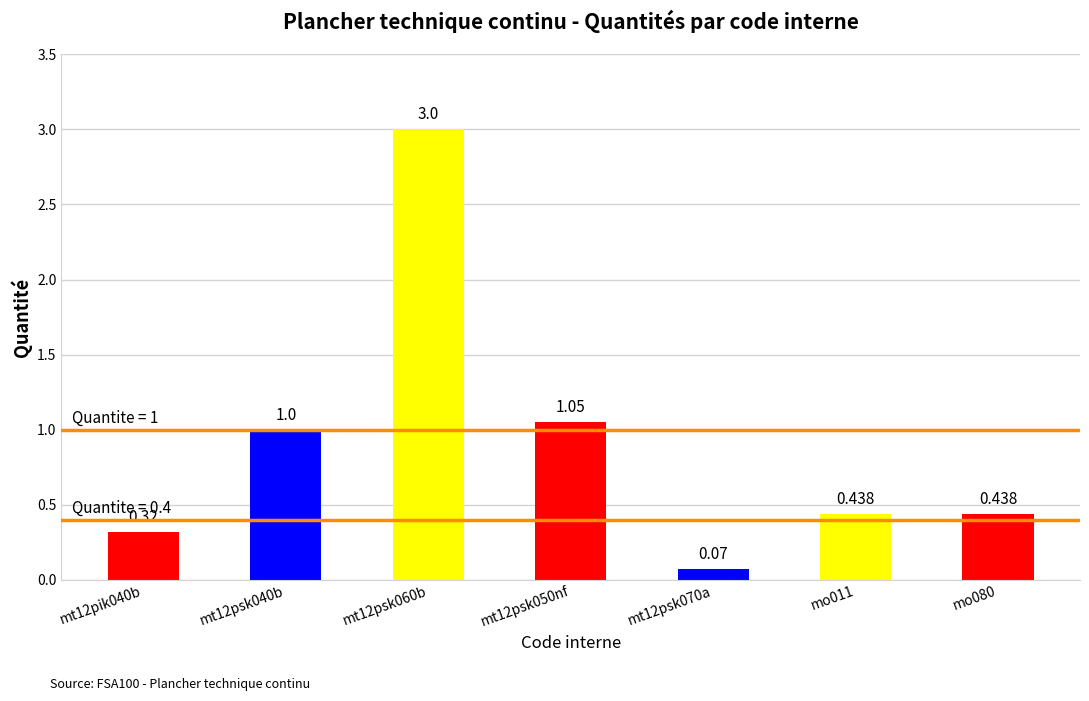

Reading left to right, transcribe all the data shown in this chart.

mt12pik040b=0.3	mt12psk040b=1.0	mt12psk060b=3.0	mt12psk050nf=1.1	mt12psk070a=0.1	mo011=0.4	mo080=0.4